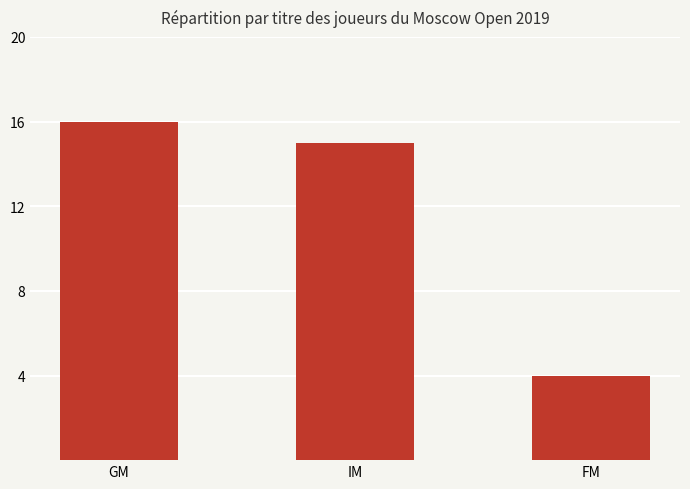

List the labels in order of value, smallest first.

FM, IM, GM